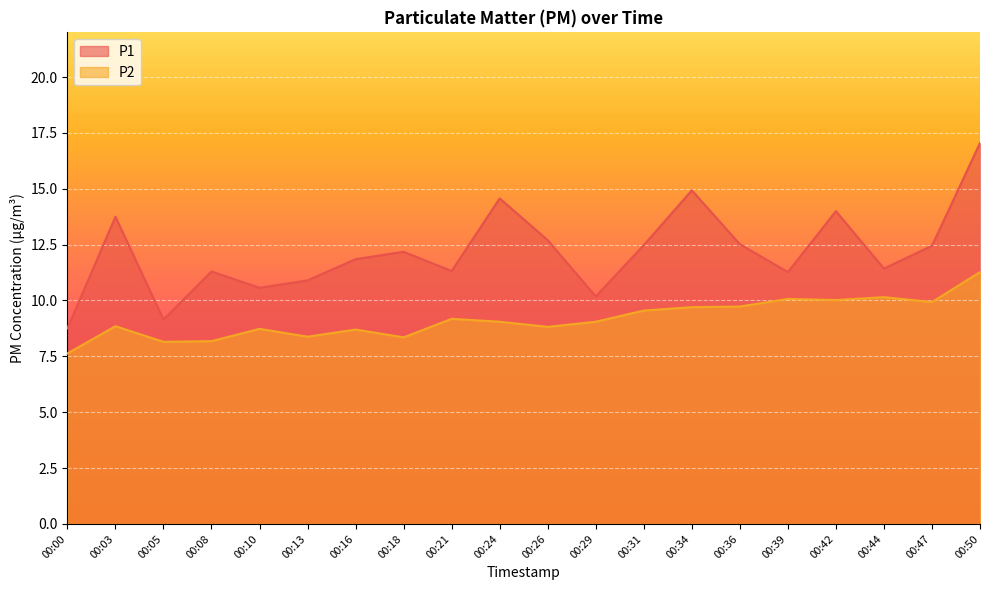

What is the value of the P2 point at the 13th from the left?

9.6